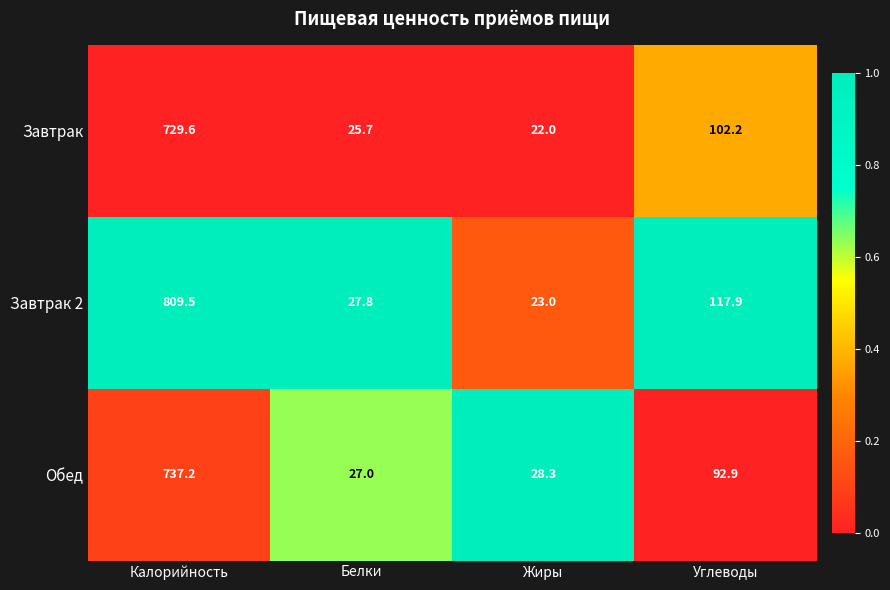

At Жиры, list the series in order from smallest to largest.

Завтрак, Завтрак 2, Обед